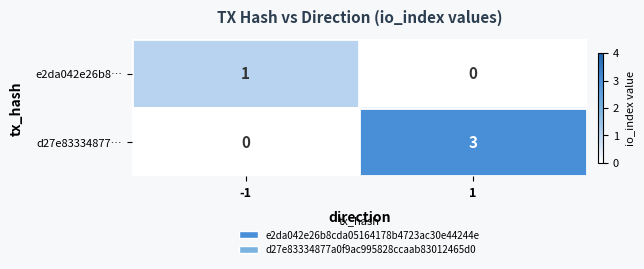

The value of e2da042e26b8… at 1 is 1. True or false?

False